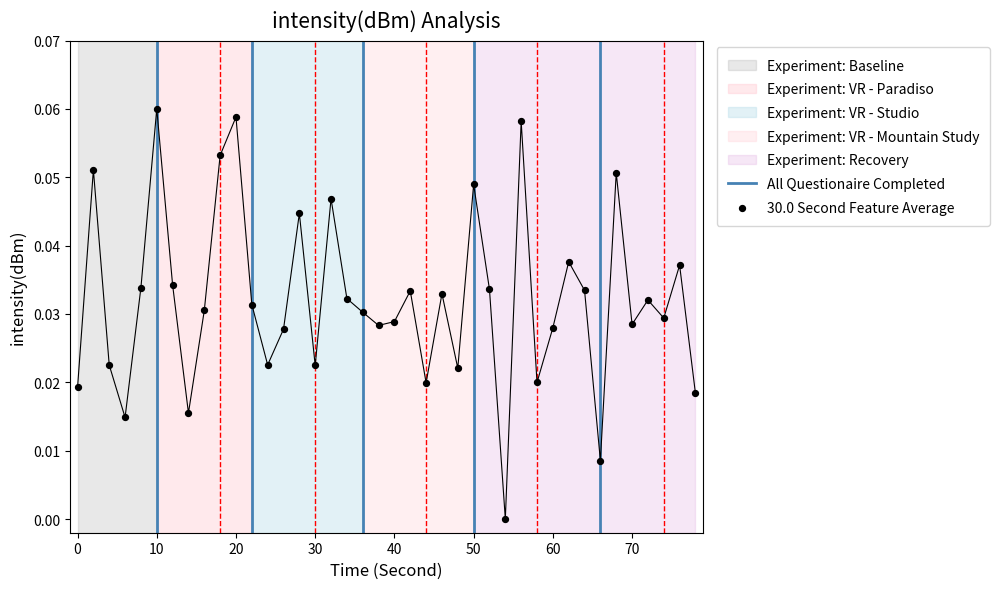

Between 35 and 80, which is larger?

80